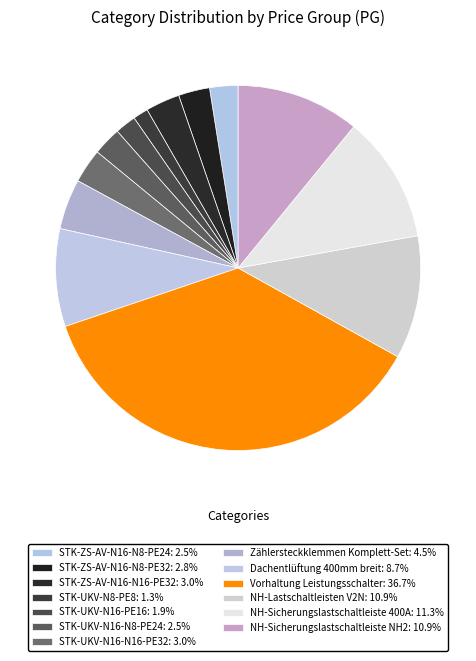

How many slices are in this pie chart?

13